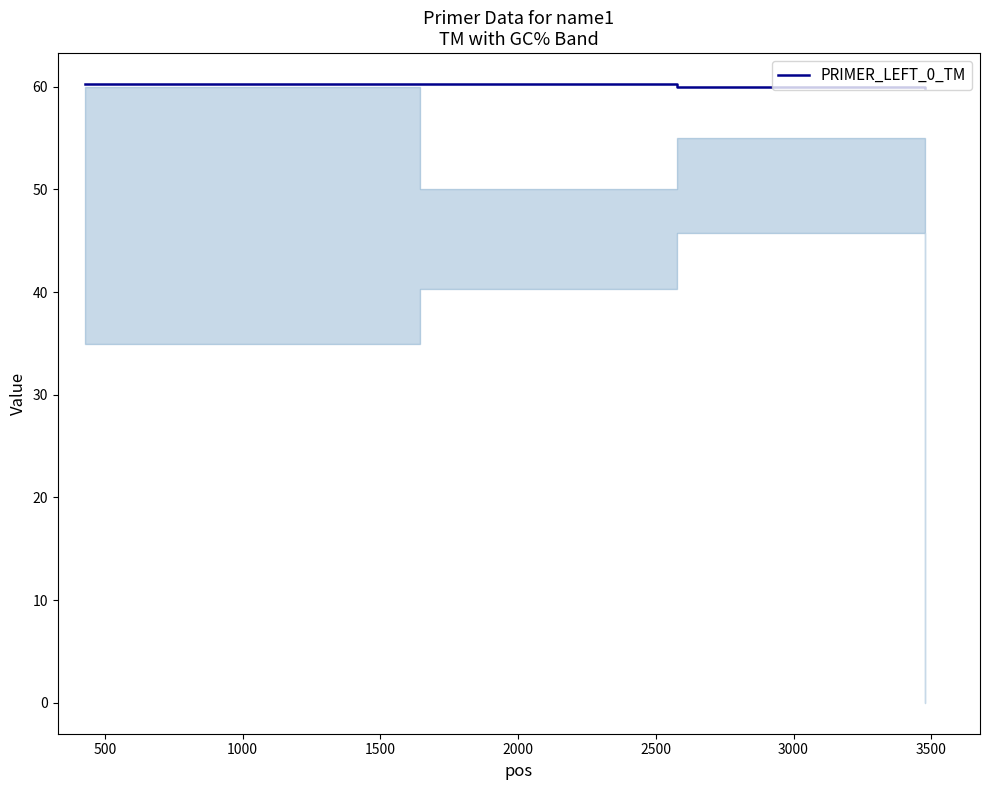

What is the average value?

60.1